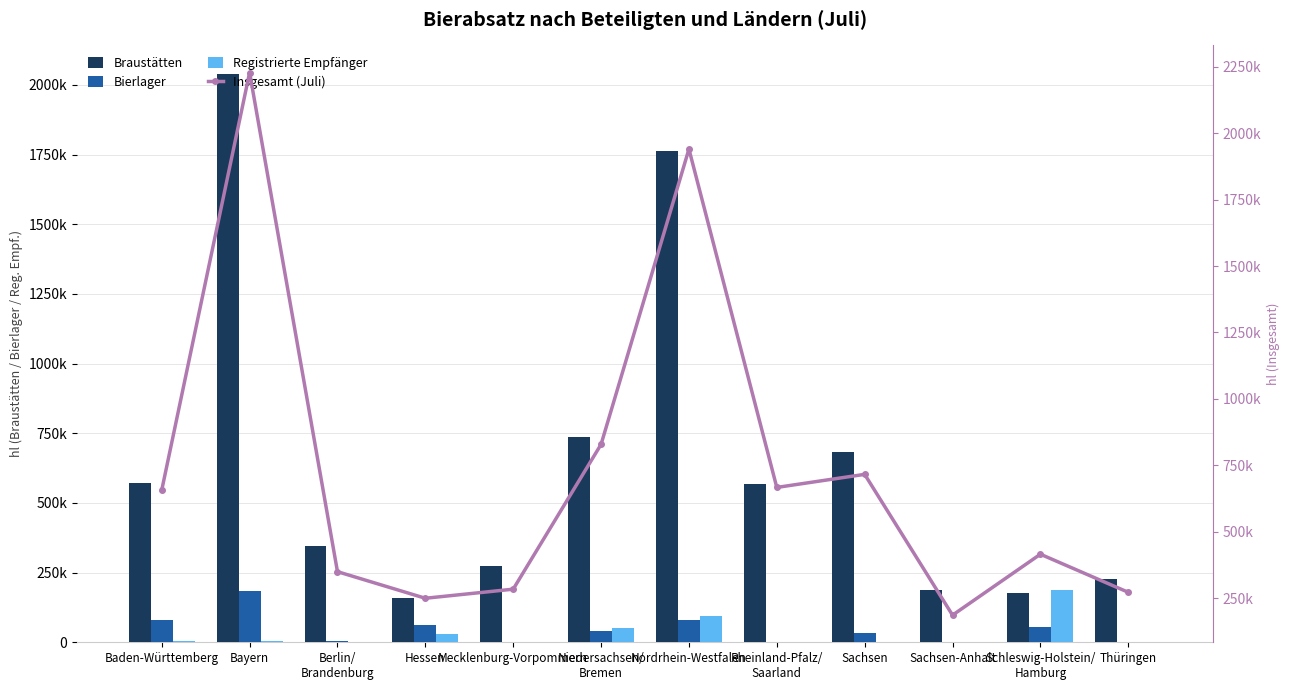

True or false: Bierlager has a value of 53866.0 at Sachsen.

False